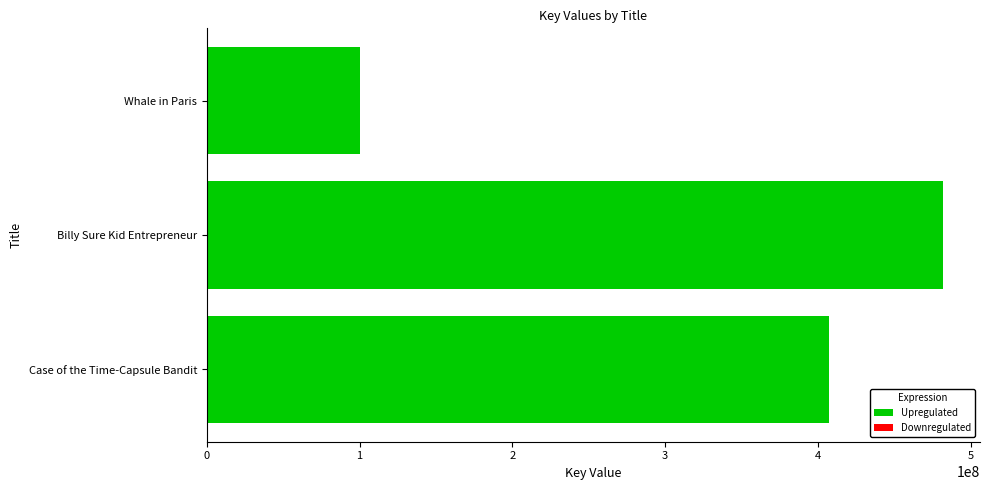

What is the change in value from Whale in Paris to Case of the Time-Capsule Bandit?

+306726261